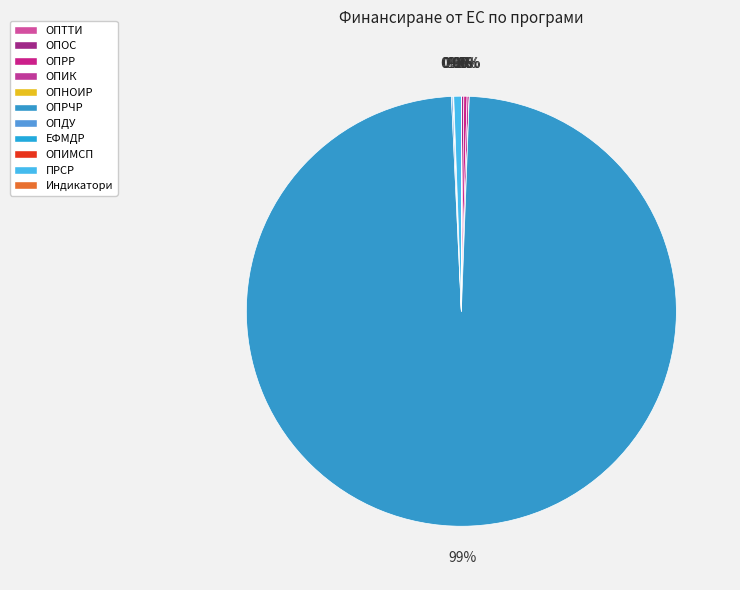

Count the number of slices in the pie.

11